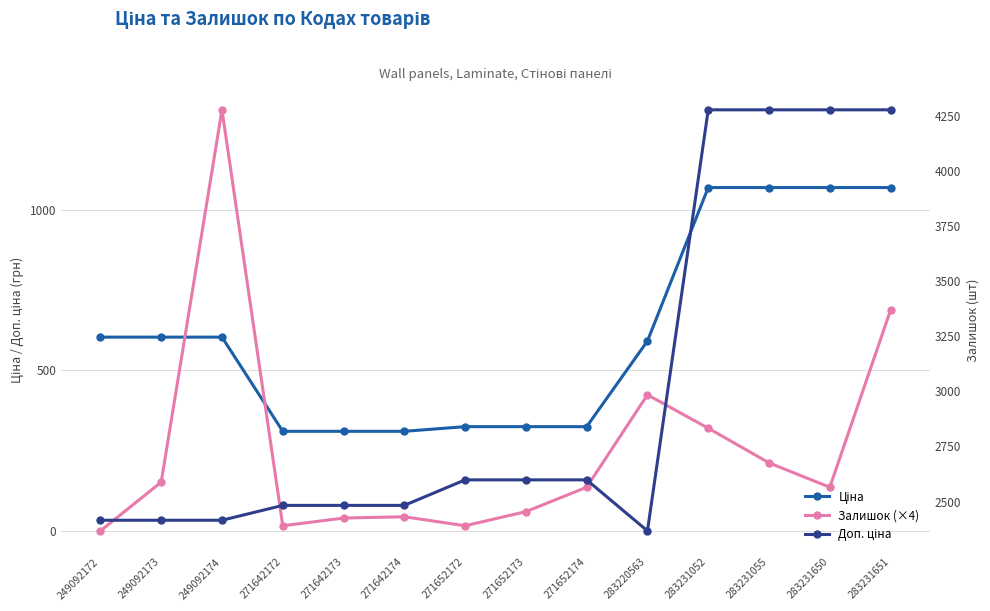

At 283231651, list the series in order from smallest to largest.

Залишок (×4), Ціна, Доп. ціна